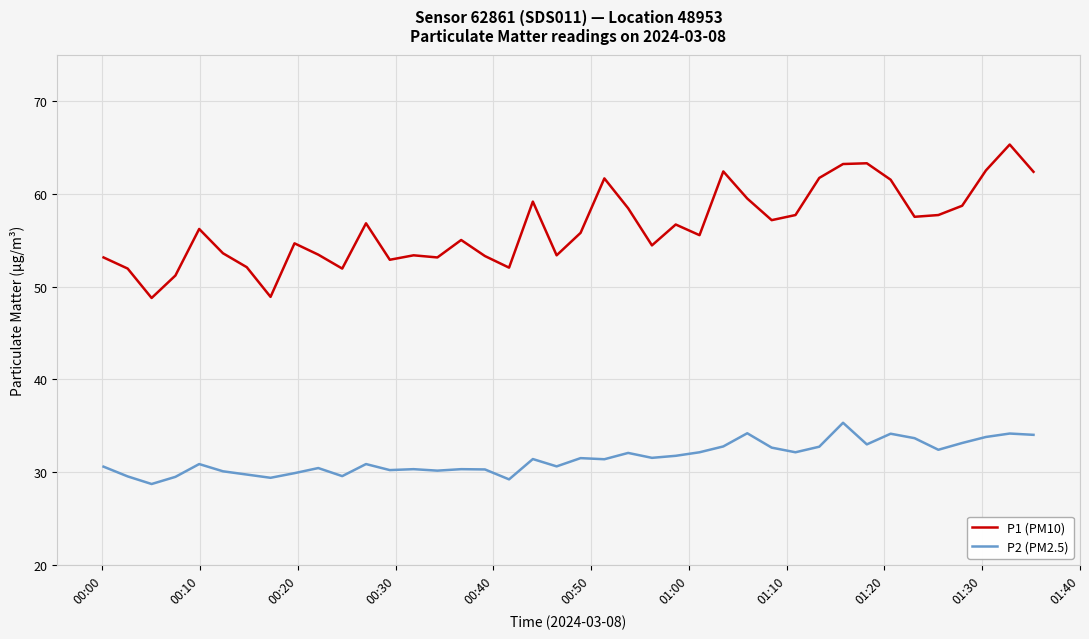

Which series has the largest total across all categories?

P1 (PM10)